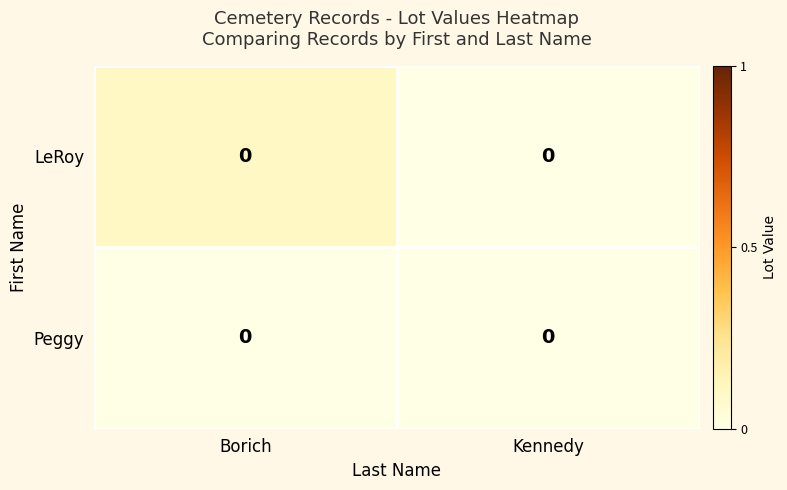

What value does the LeRoy series have at Borich?

0.1